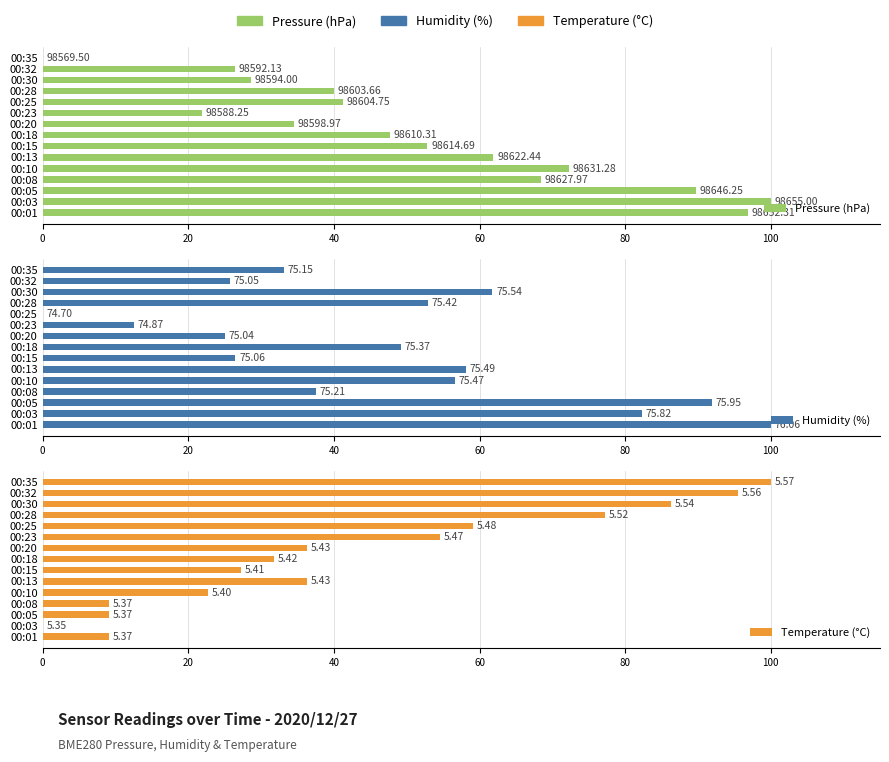

What is the spread (max minus min) of values at 00:05?

82.8